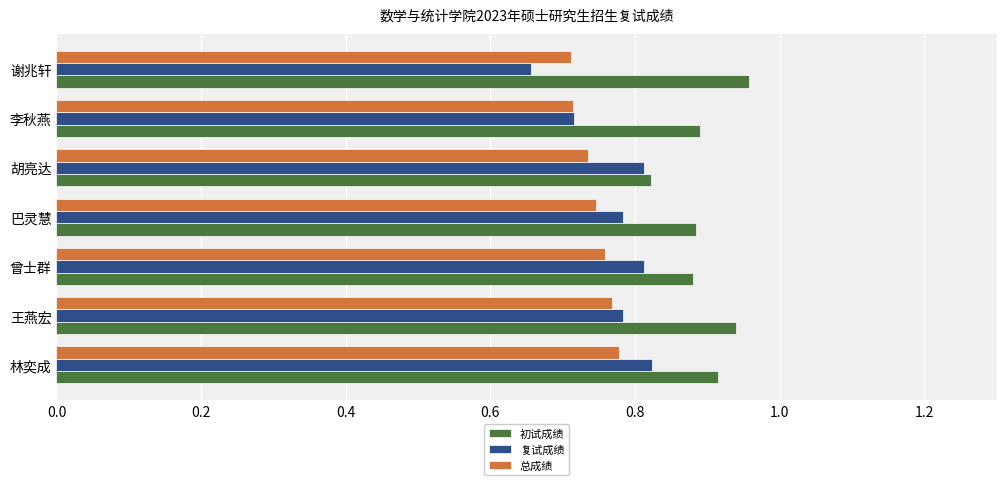

Between 林奕成 and 胡亮达, which series saw the biggest shift?

初试成绩